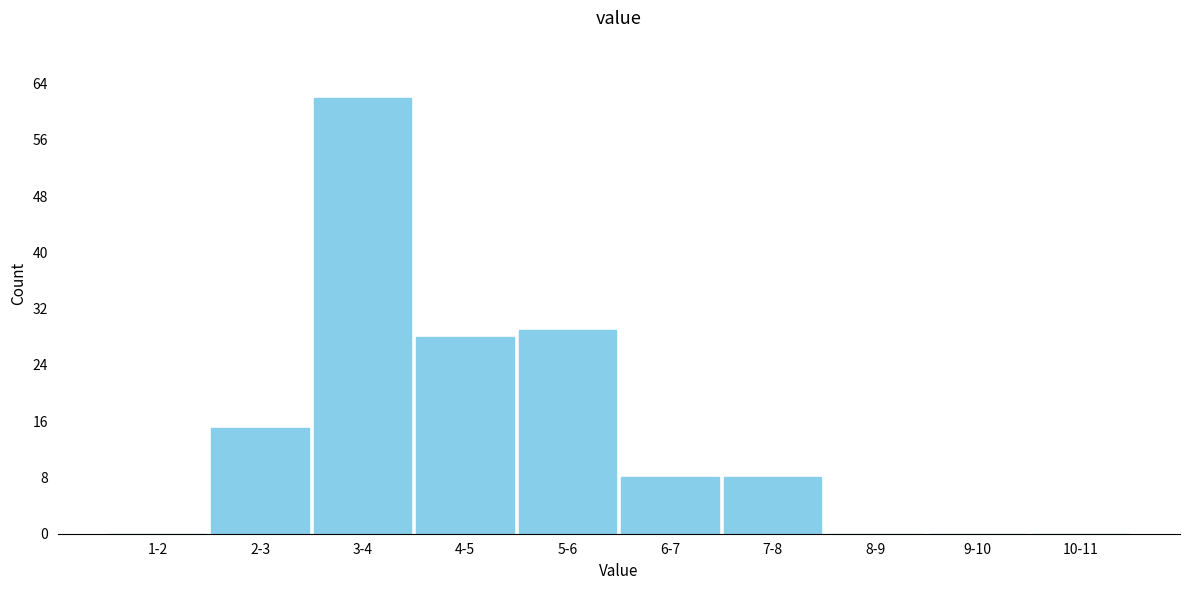

Reading left to right, what are all the values shown in this chart?

1-2=0	2-3=15	3-4=62	4-5=28	5-6=29	6-7=8	7-8=8	8-9=0	9-10=0	10-11=0